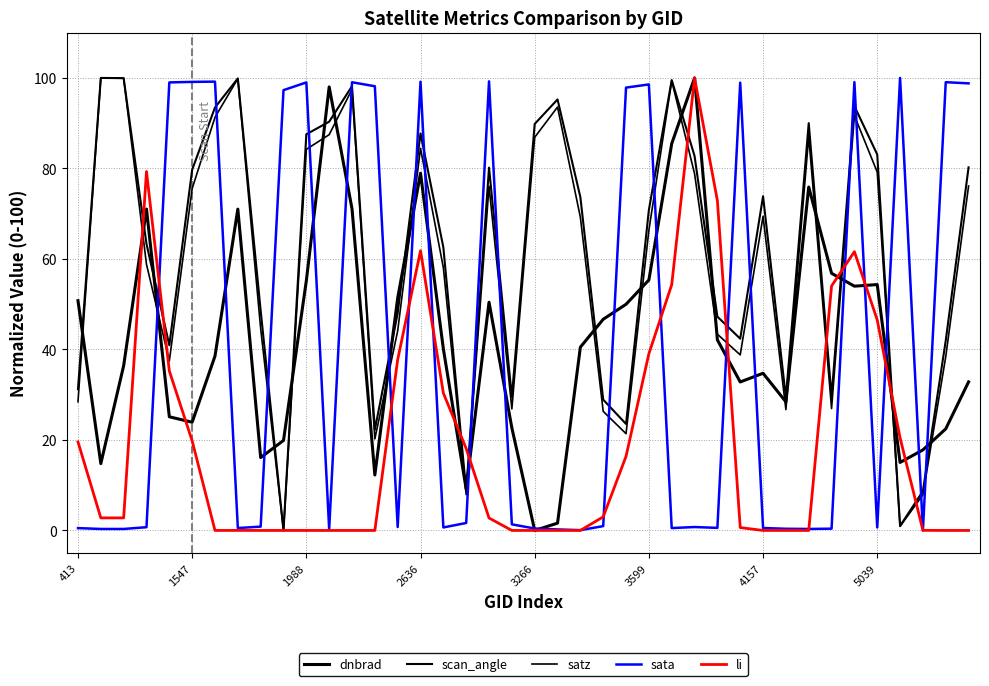

What is the value of the dnbrad point at the 29th from the left?

42.1